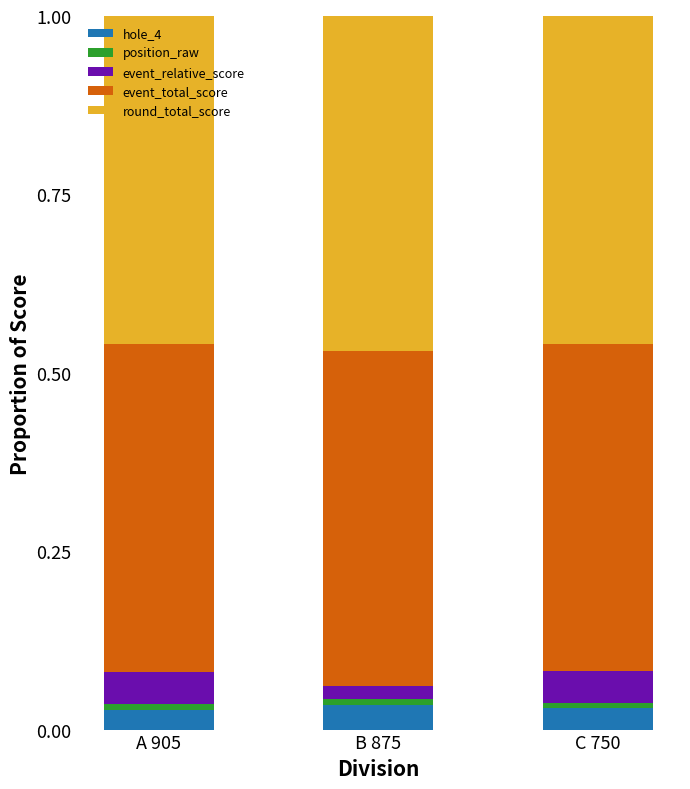

How many bars are there in total?

3